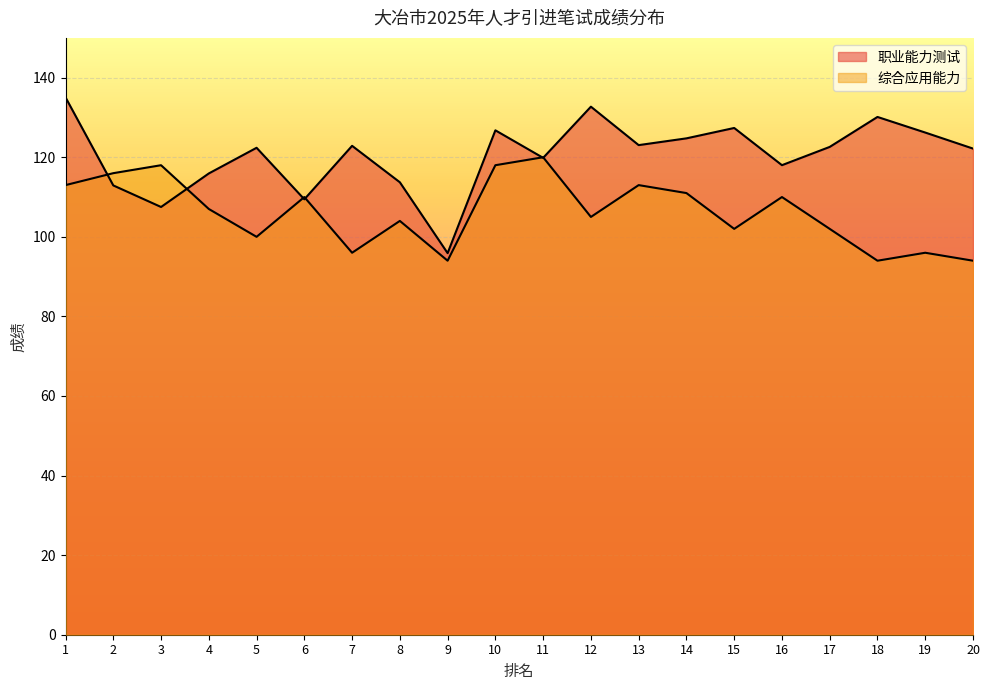

At which label does 综合应用能力 first exceed 107?

1